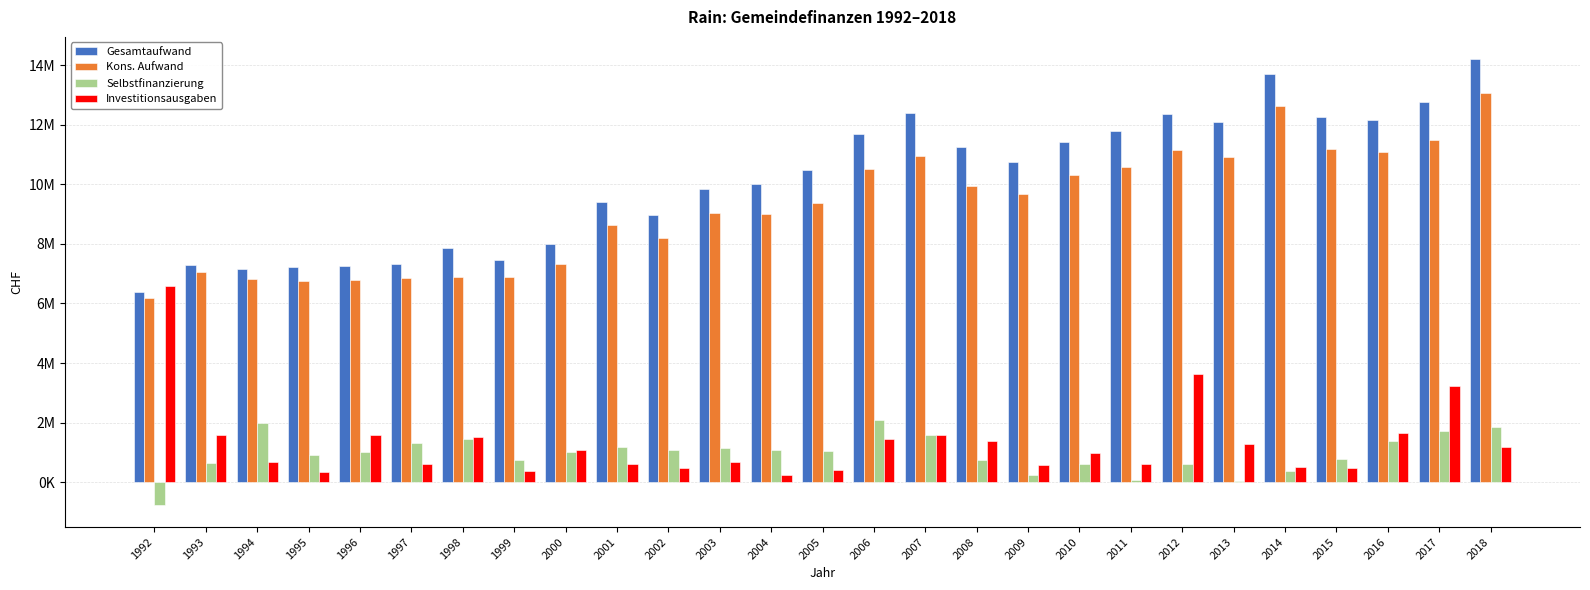

The value of Gesamtaufwand at 2004 is 10027229. True or false?

True